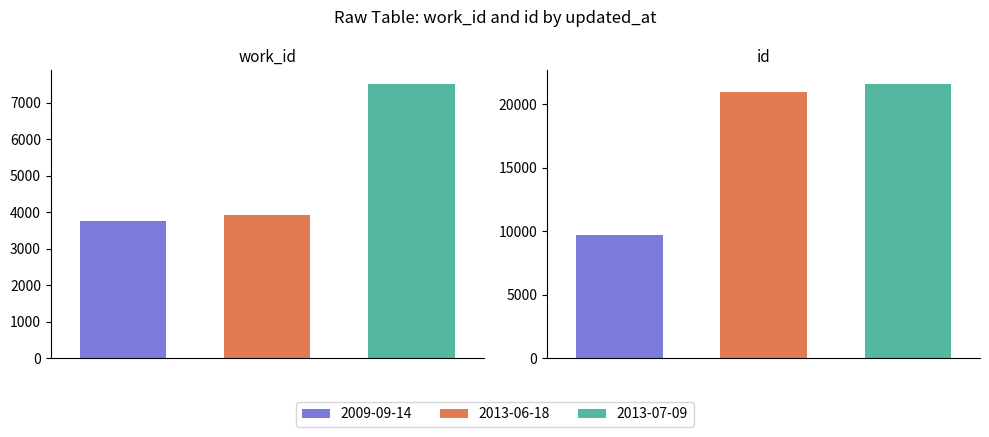

Reading left to right, list all the values displayed in this chart.

work_id: 2009-09-14=3764	2013-06-18=3923	2013-07-09=7519
id: 2009-09-14=9704	2013-06-18=20921	2013-07-09=21570